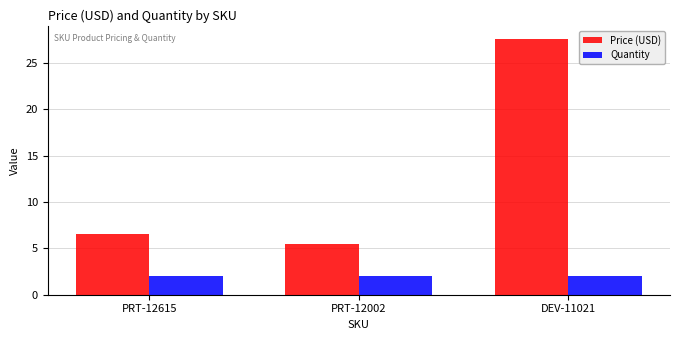

Which series has the widest spread of values?

Price (USD)